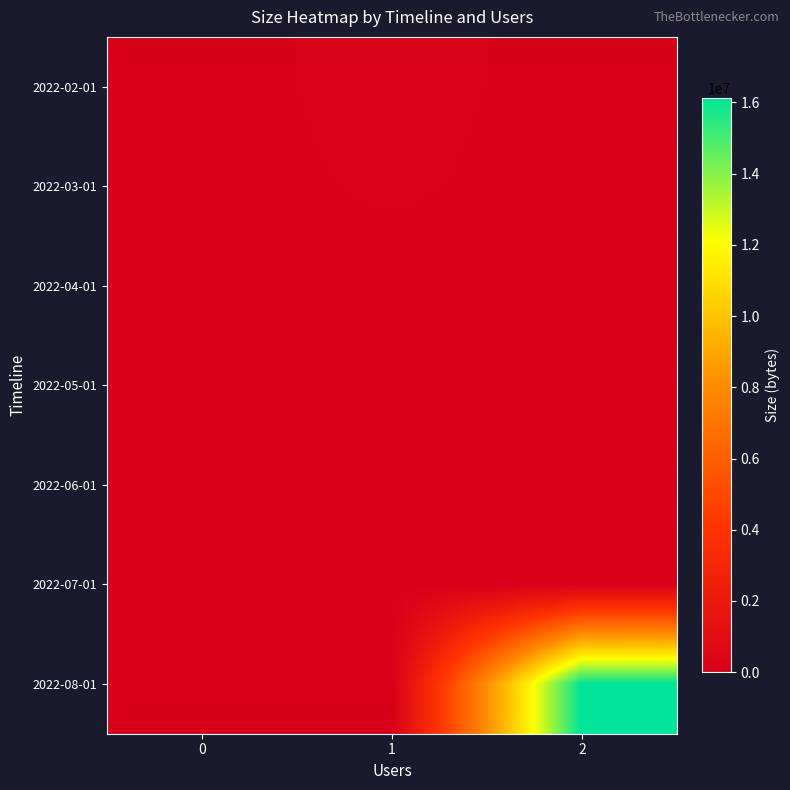

How many categories are shown in the chart?

3